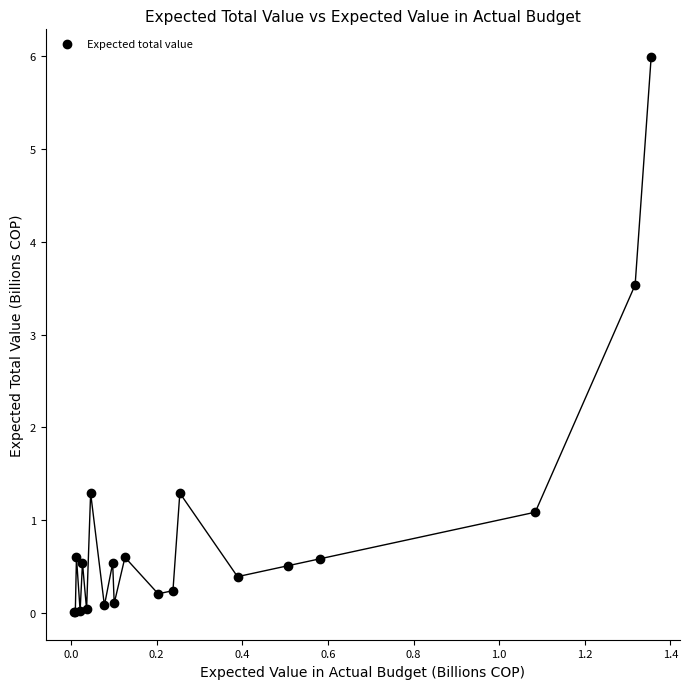

What Y value in the scatter plot is closest to 3?

3.5